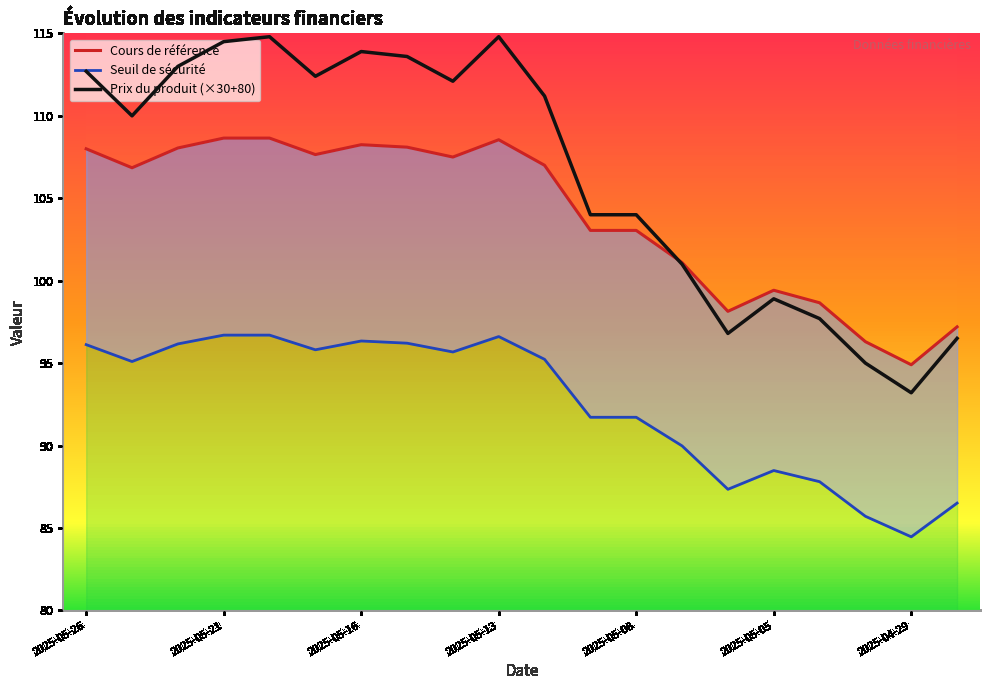

Is it true that Prix du produit (×30+80) equals 93.2 at 2025-04-29?

True